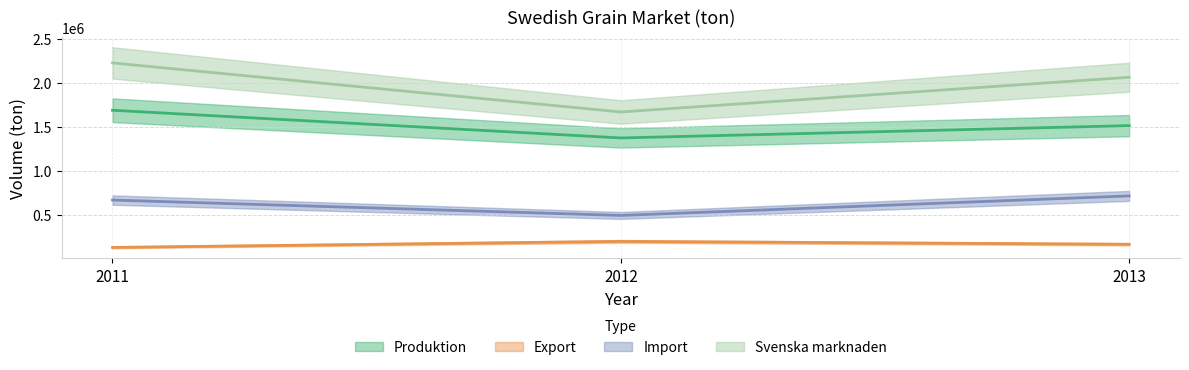

What is the value of the Export point at the 3rd from the left?

162479